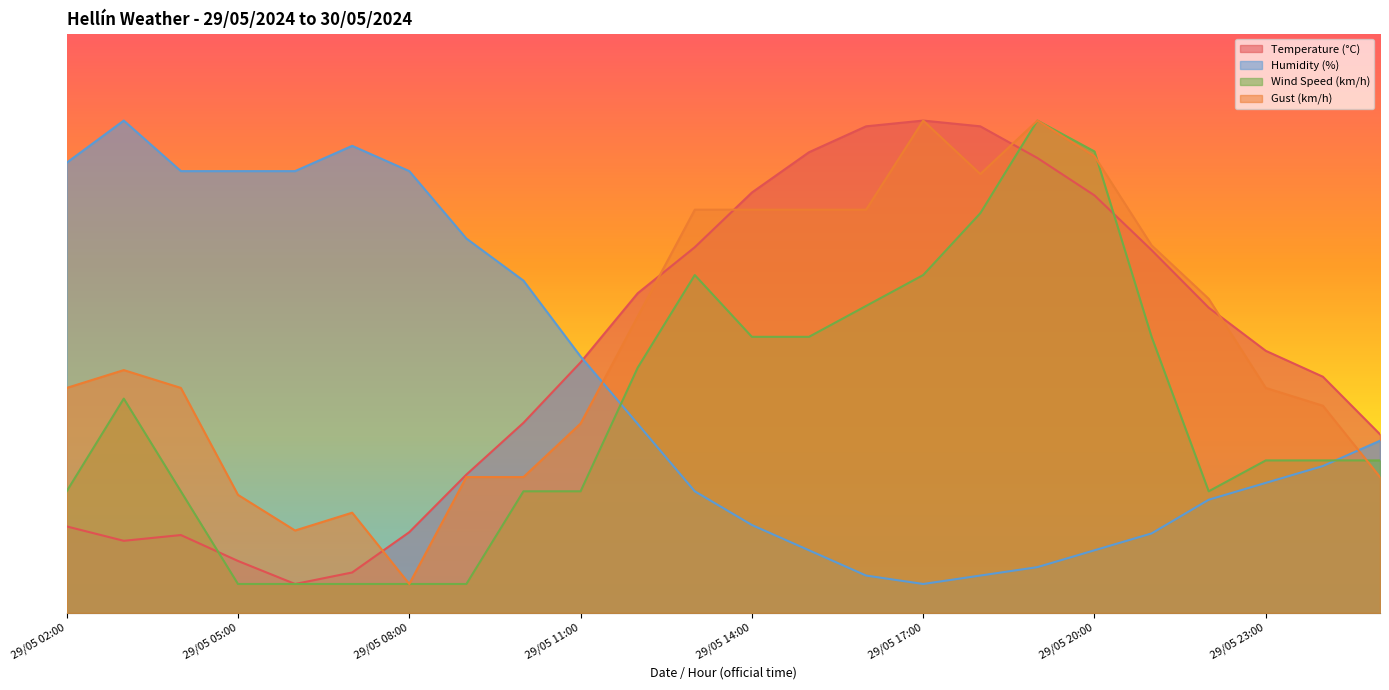

True or false: Gust (km/h) has a value of 36.2 at 29/05 22:00.

False